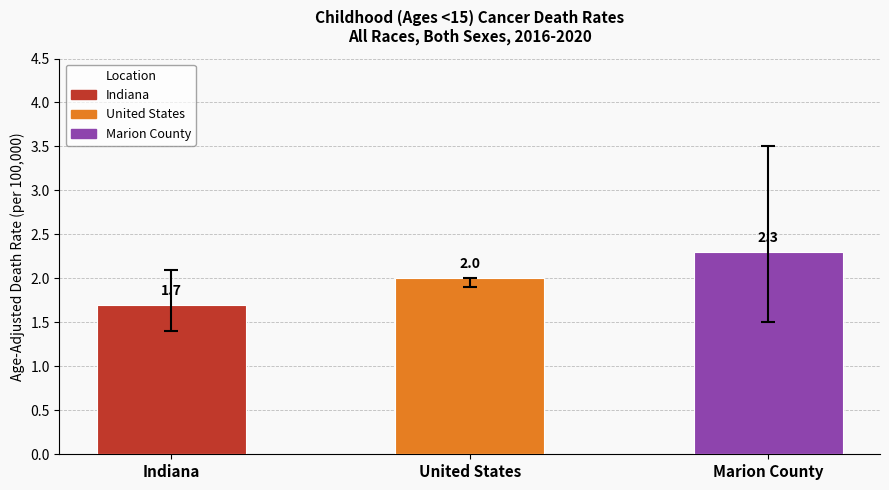

What is the ratio of the value at Marion County to the value at Indiana?

1.4